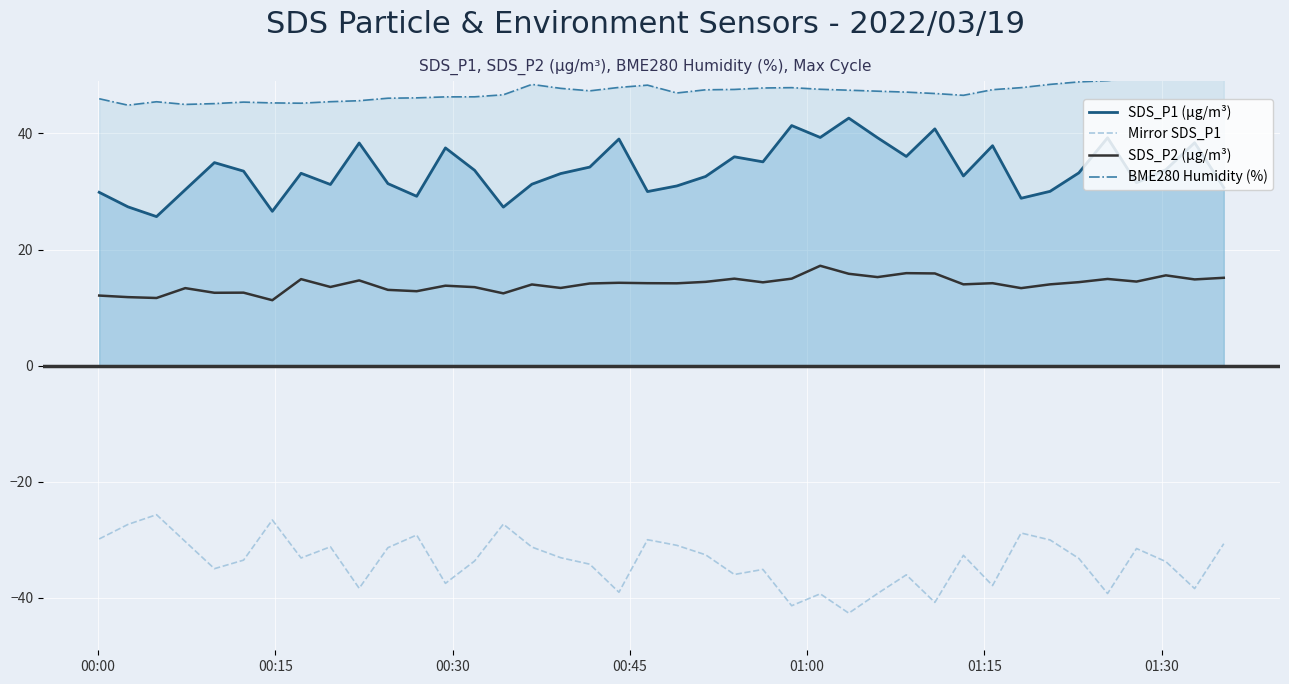

What is the minimum value for Mirror SDS_P1?

-42.6